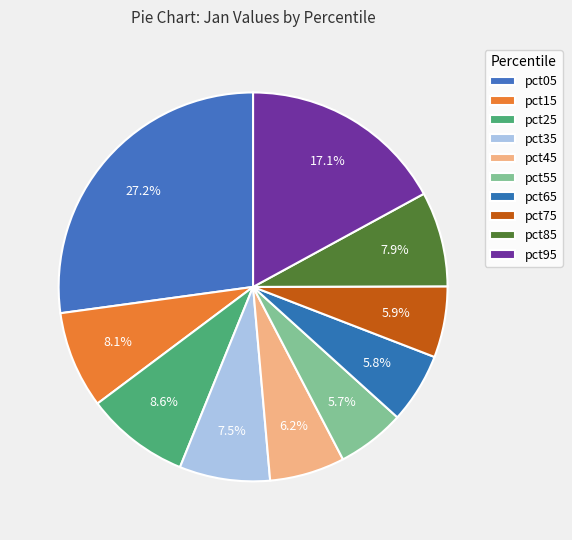

To the nearest percent, what portion does pct25 represent?

9%